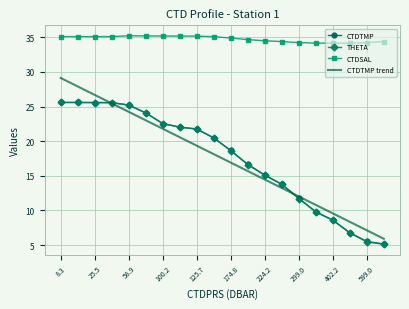

What is the difference between the maximum and minimum values in the CTDSAL series?

1.1